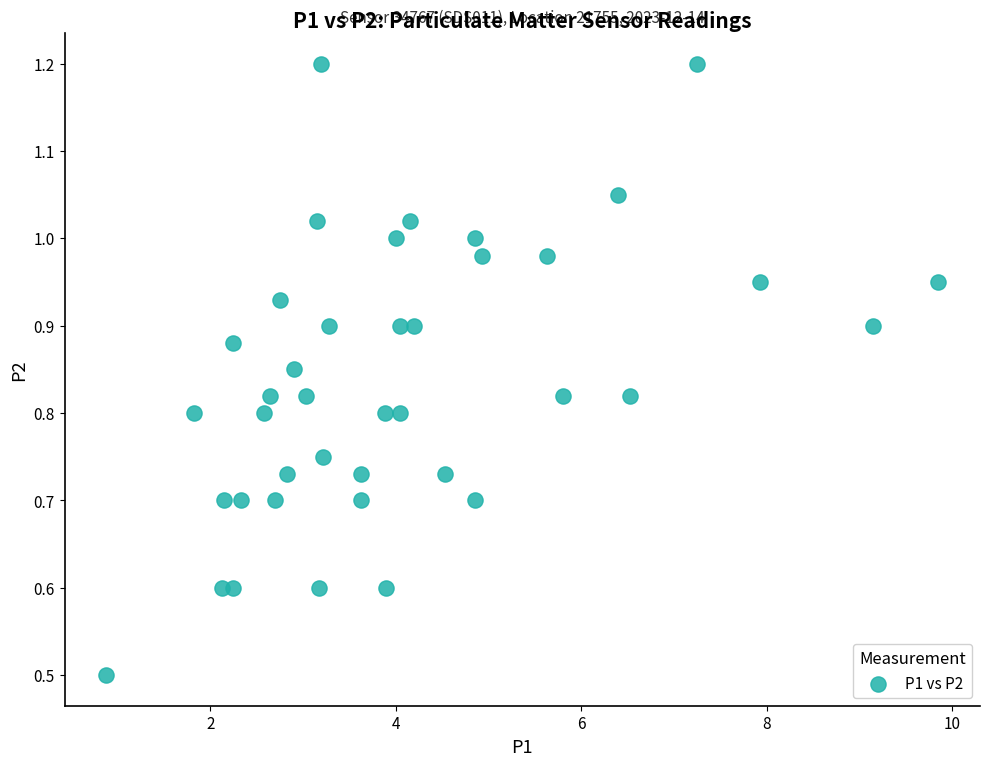

What is the range of X values (max minus min)?

9.0